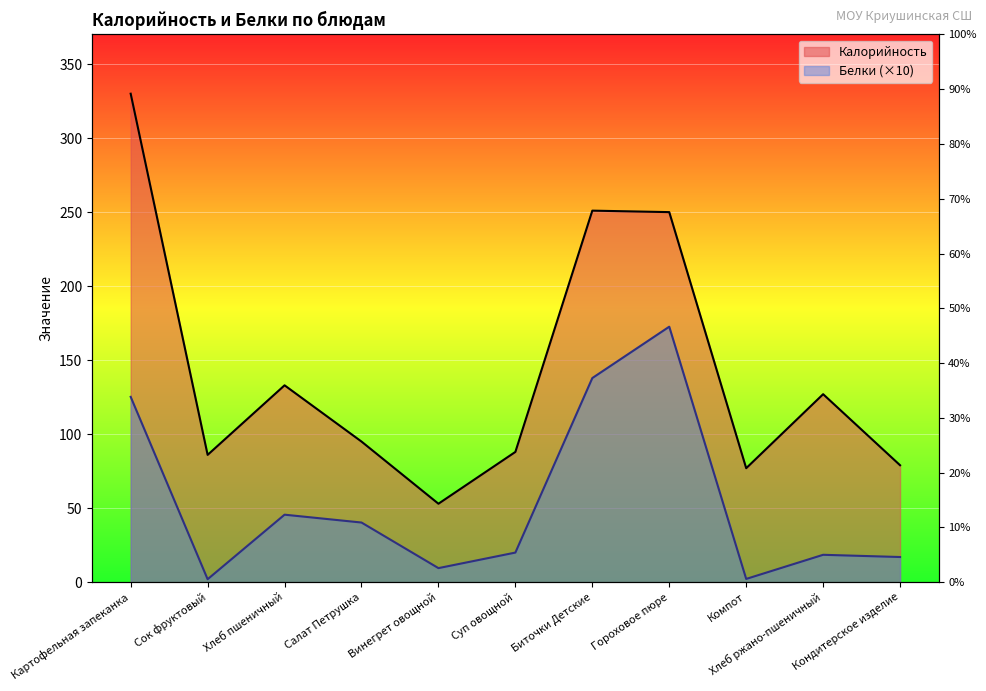

Is it true that Белки equals 72.3 at Салат Петрушка?

False